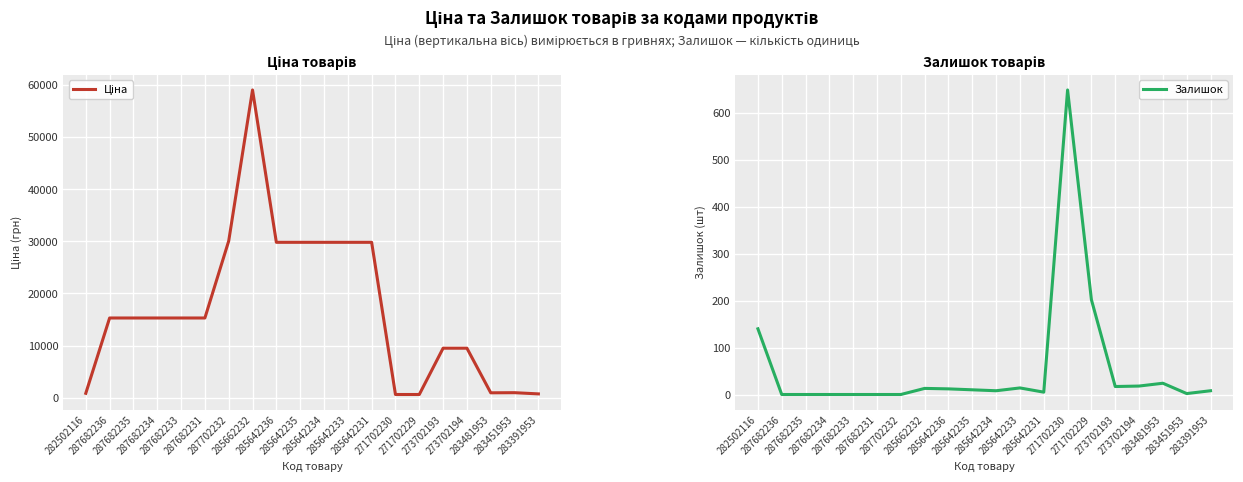

The value of Ціна at 285642234 is 7097.5. True or false?

False